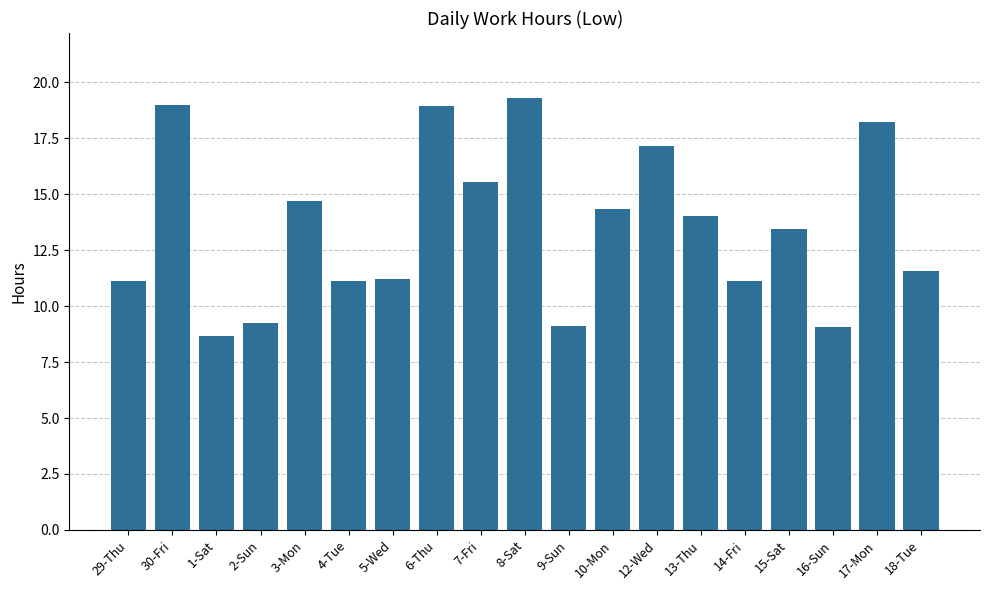

What is the sum of the values at 30-Fri and 5-Wed?

30.2